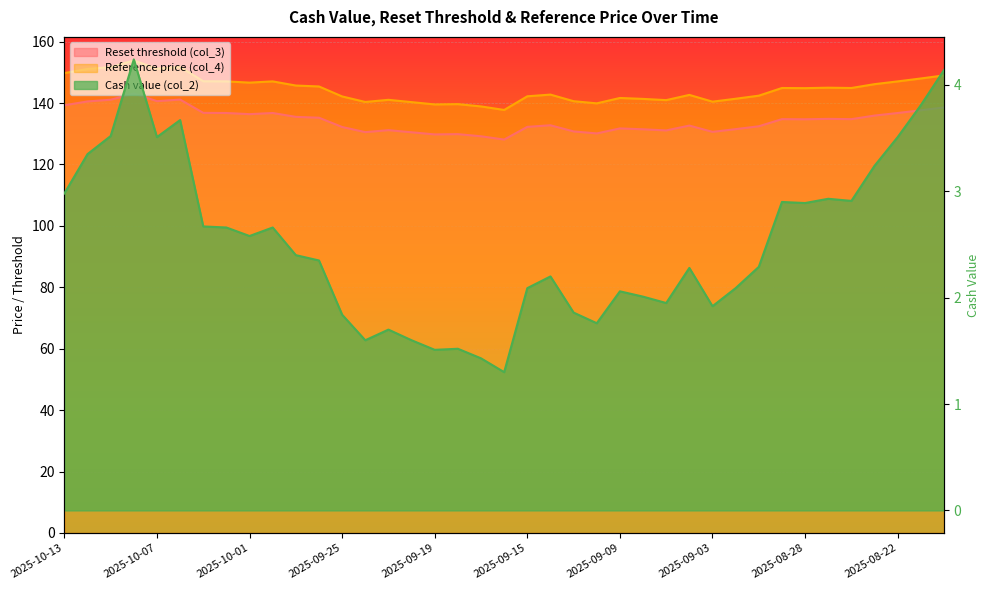

Rank the series by their maximum value, from highest to lowest.

Reference price (col_4), Reset threshold (col_3), Cash value (col_2)